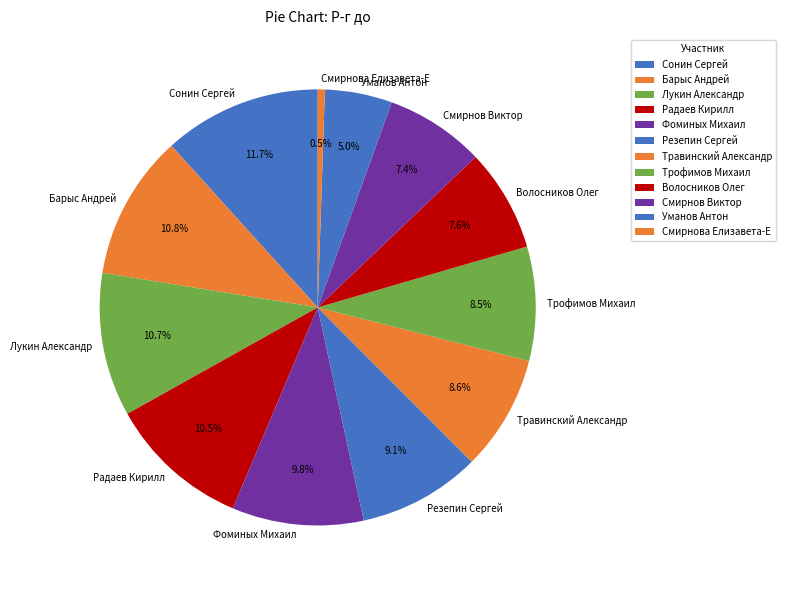

How many segments does this pie chart have?

12